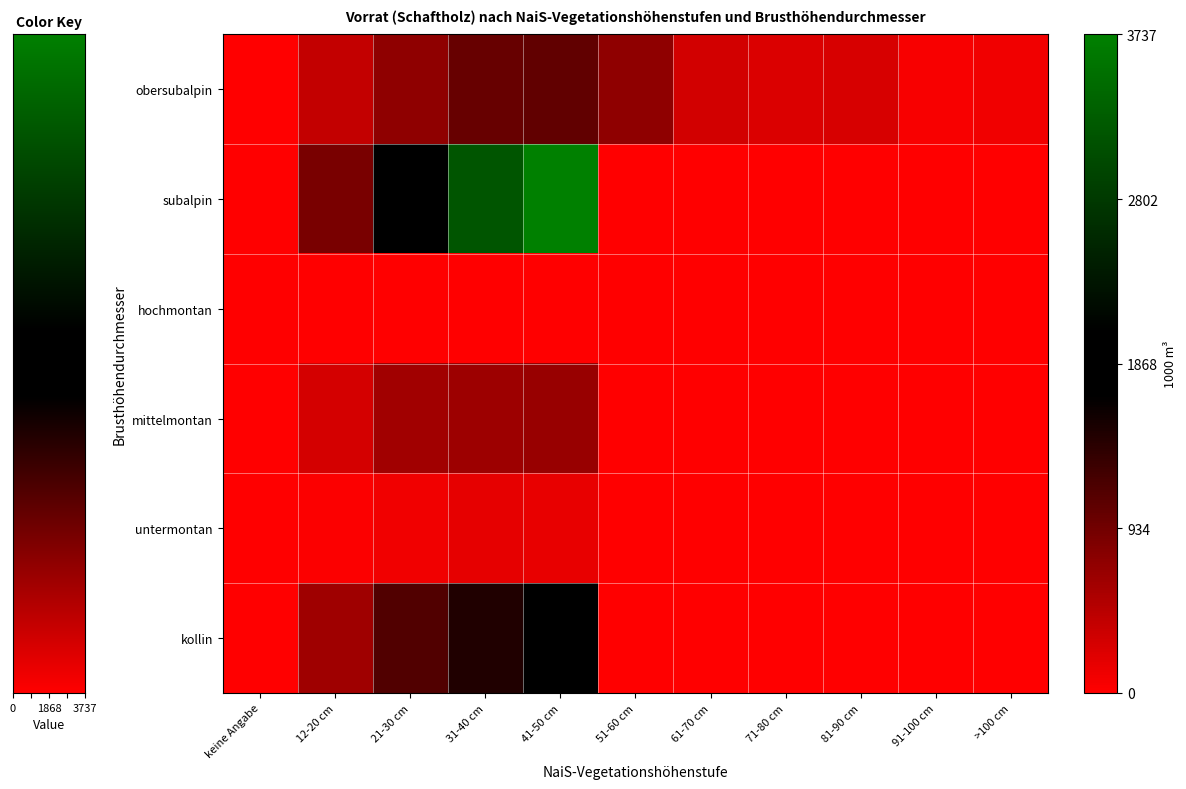

How many data points does each series have?

11